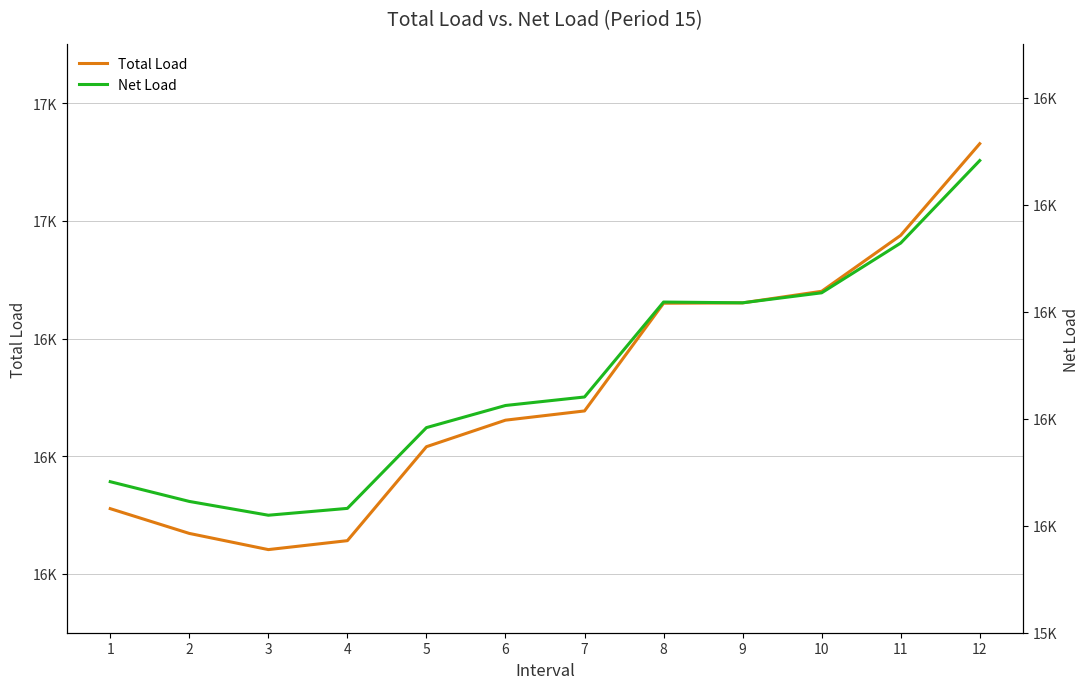

Which has a higher value, 5 or 3?

5